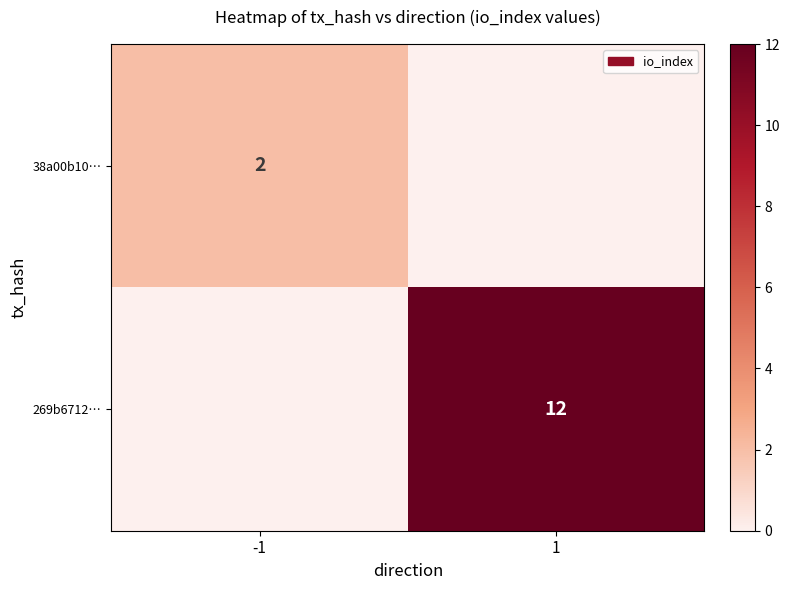

Count the number of categories in the chart.

2